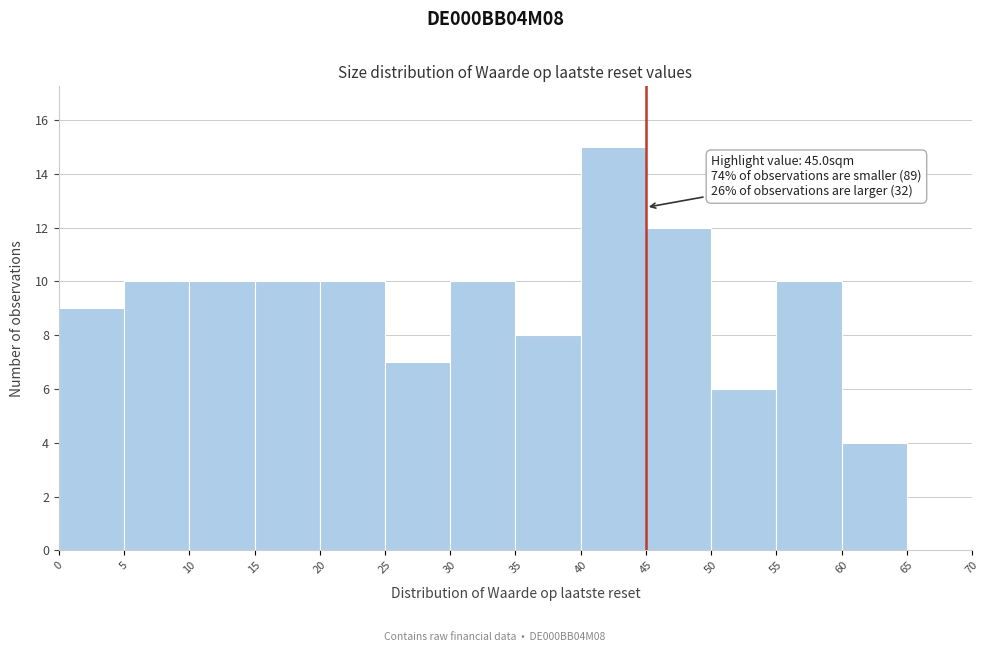

Which range on the x-axis has the tallest bar?

40 to 45